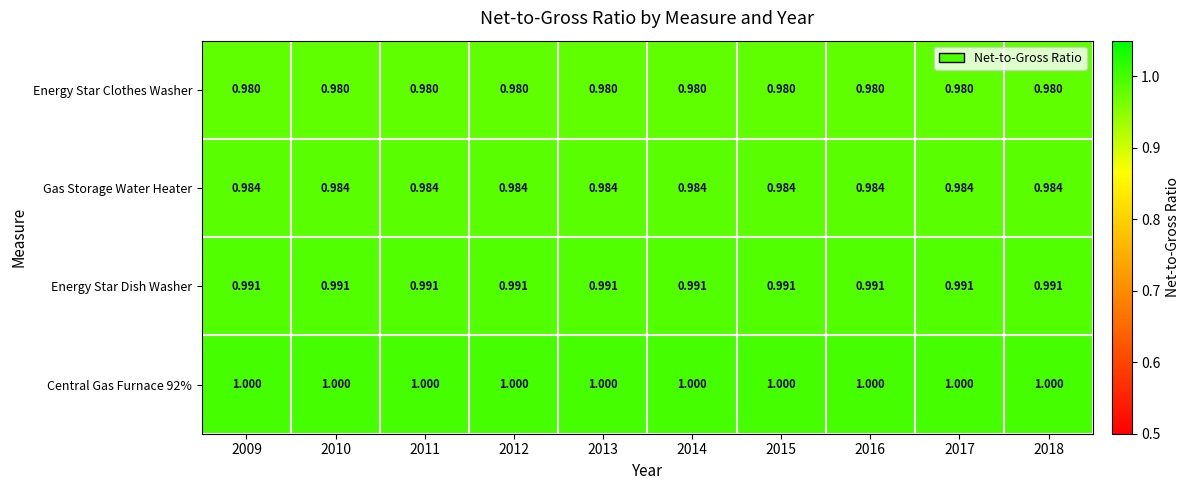

Reading left to right, extract all data points from this chart.

Energy Star Clothes Washer: 2009=1.0	2010=1.0	2011=1.0	2012=1.0	2013=1.0	2014=1.0	2015=1.0	2016=1.0	2017=1.0	2018=1.0
Gas Storage Water Heater: 2009=1.0	2010=1.0	2011=1.0	2012=1.0	2013=1.0	2014=1.0	2015=1.0	2016=1.0	2017=1.0	2018=1.0
Energy Star Dish Washer: 2009=1.0	2010=1.0	2011=1.0	2012=1.0	2013=1.0	2014=1.0	2015=1.0	2016=1.0	2017=1.0	2018=1.0
Central Gas Furnace 92%: 2009=1.0	2010=1.0	2011=1.0	2012=1.0	2013=1.0	2014=1.0	2015=1.0	2016=1.0	2017=1.0	2018=1.0